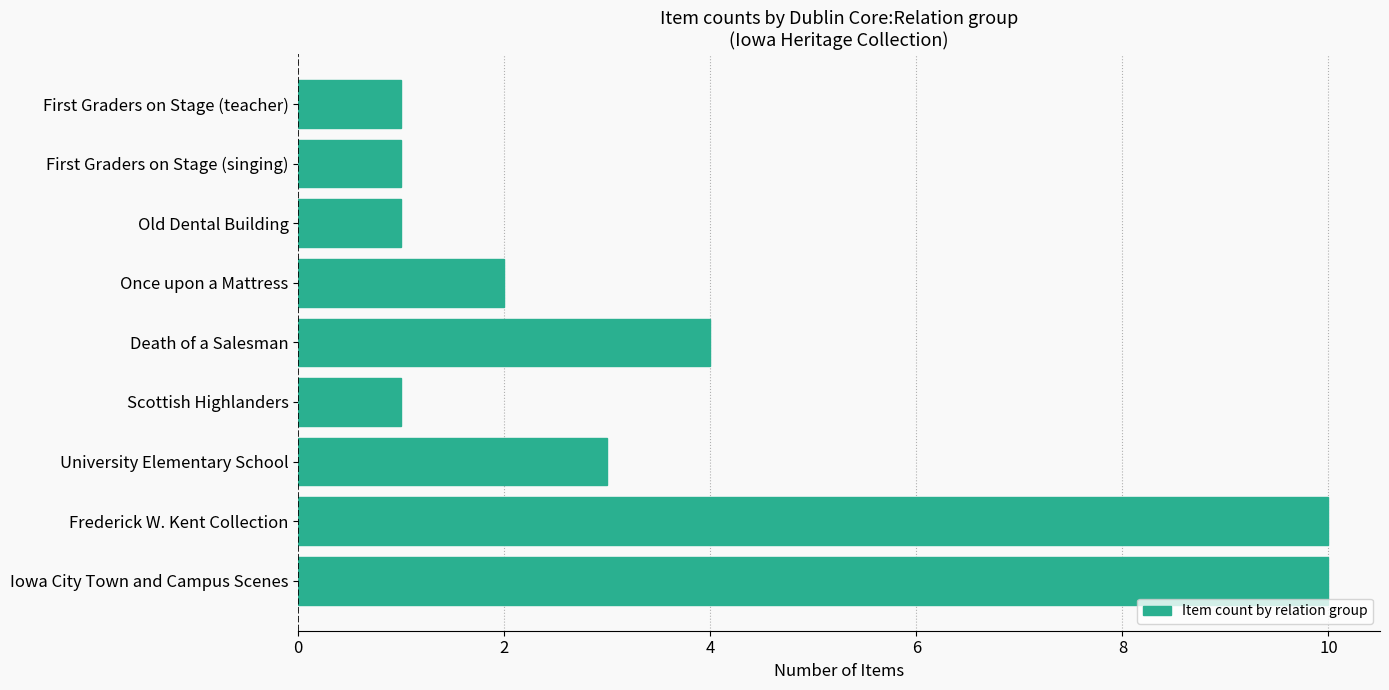

Approximately how many times larger is the value at University Elementary School compared to Iowa City Town and Campus Scenes?

0.3